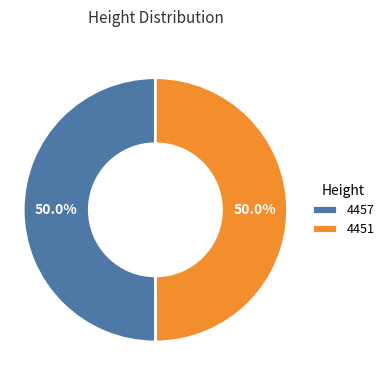

Is the sum of 4451 and 4457 greater than half?

Yes